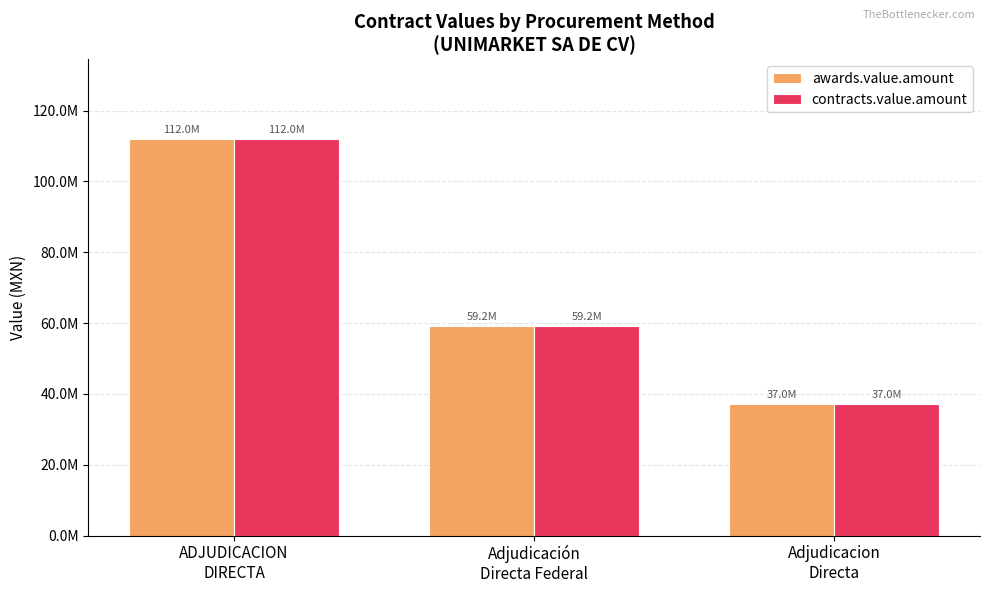

Is it true that contracts.value.amount equals 45271540.0 at ADJUDICACION
DIRECTA?

False